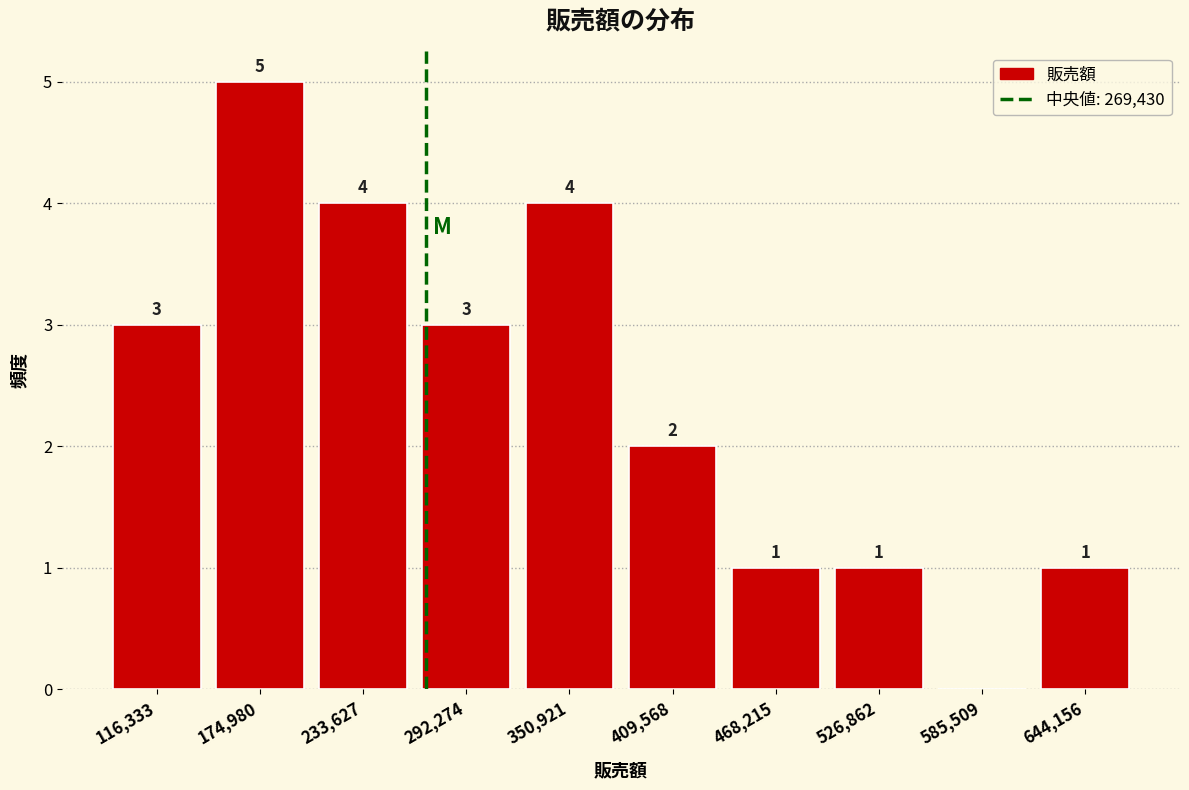

Over which range of the x-axis is the bar tallest?

150000 to 200000